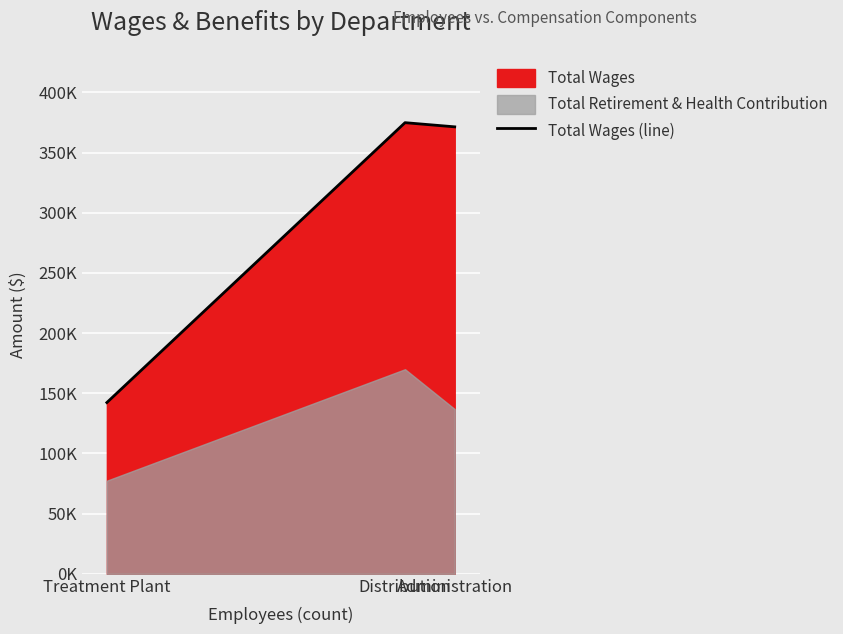

What is the ratio of the value at Distribution to the value at Treatment Plant?

2.6